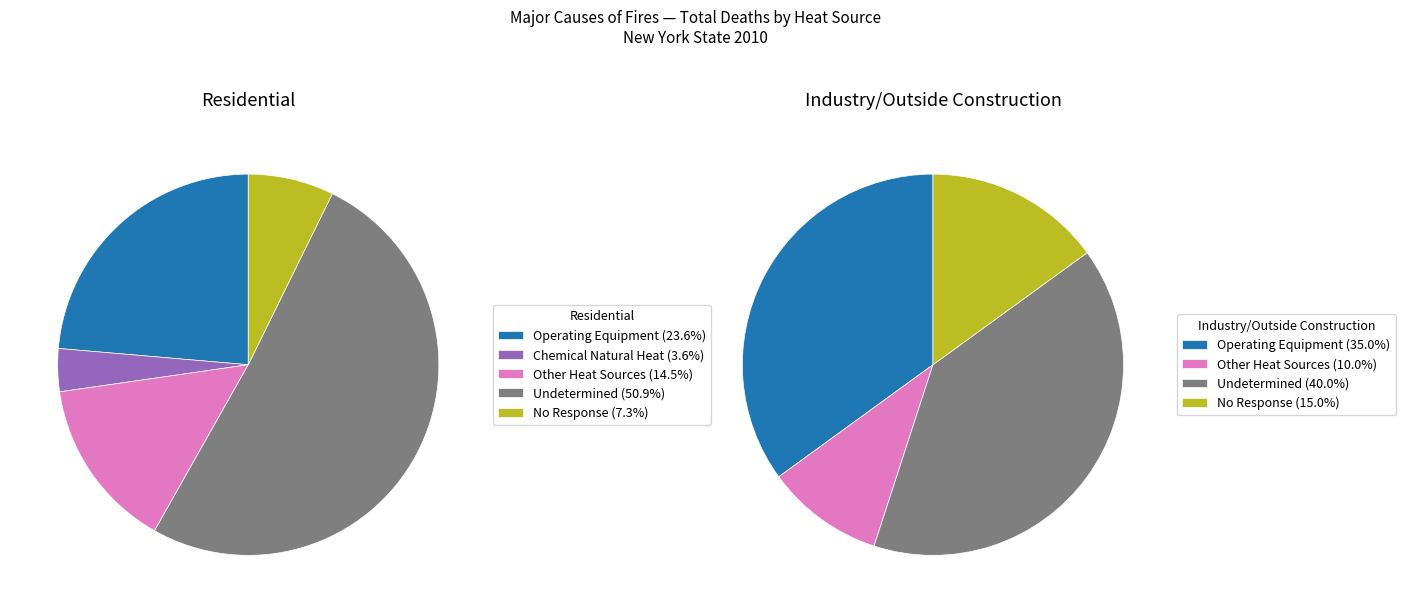

Is there a majority slice in this chart?

Yes